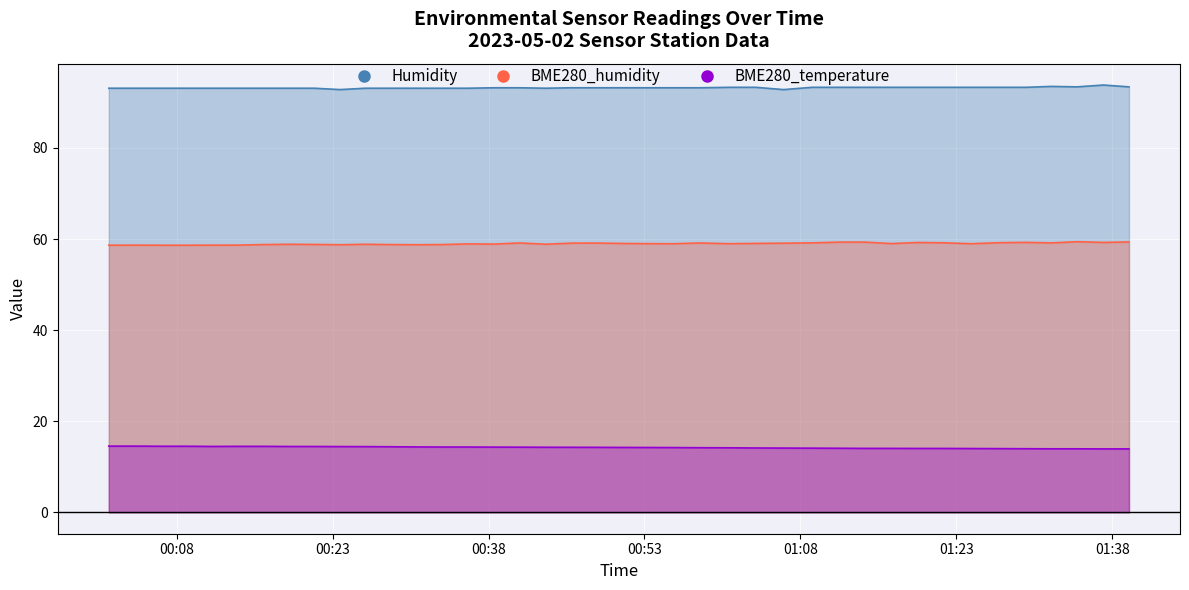

Where is the first local minimum for BME280_humidity?

2023/05/02 00:23:43